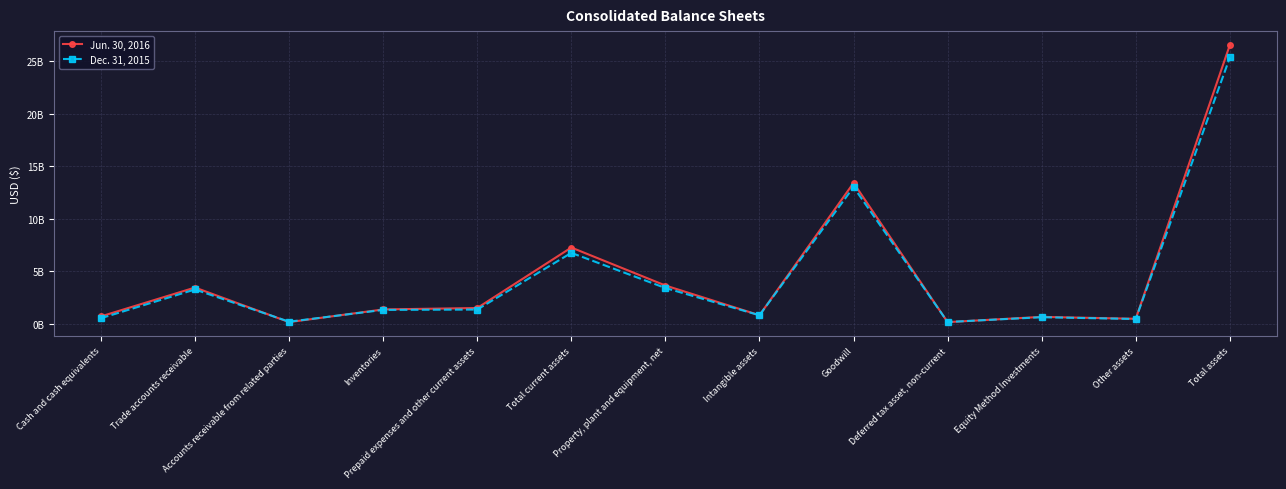

Is this an area chart (filled region under the line)?

No